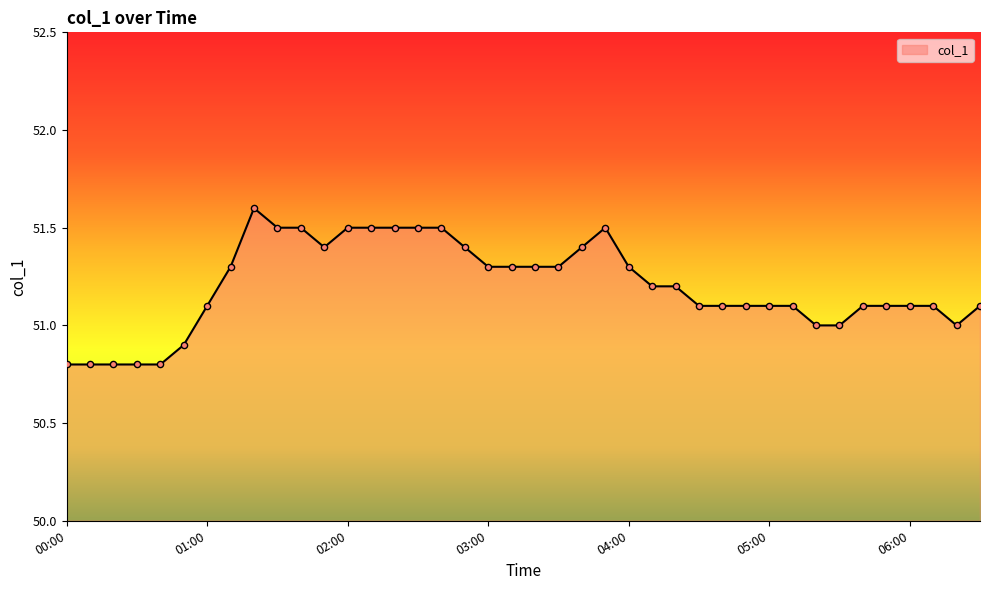

What is the maximum value shown in the chart?

51.6